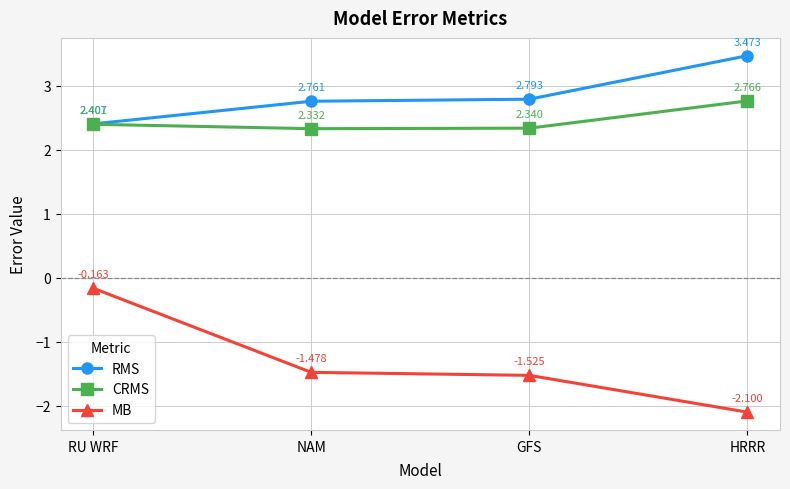

At which label does CRMS reach its minimum?

NAM